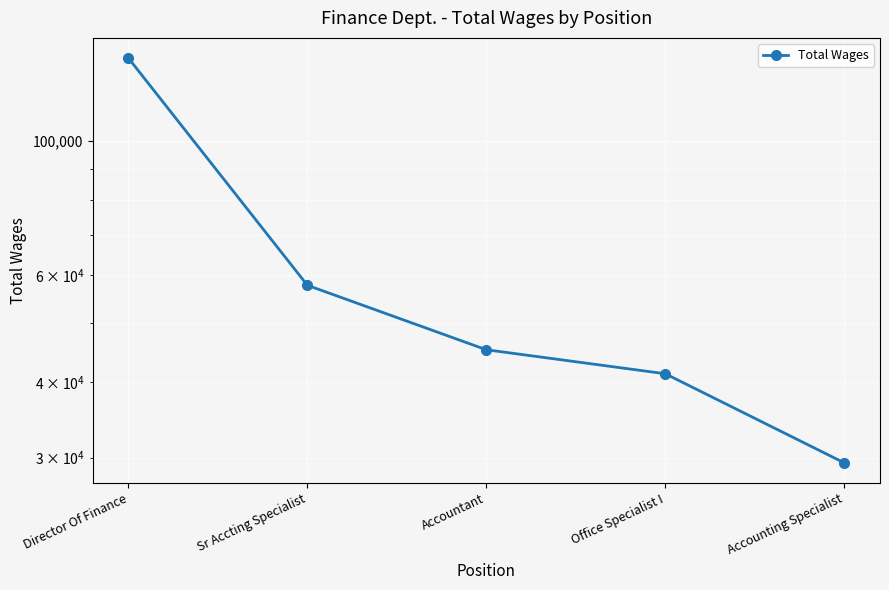

True or false: the data has more than 1 interior local peaks.

False